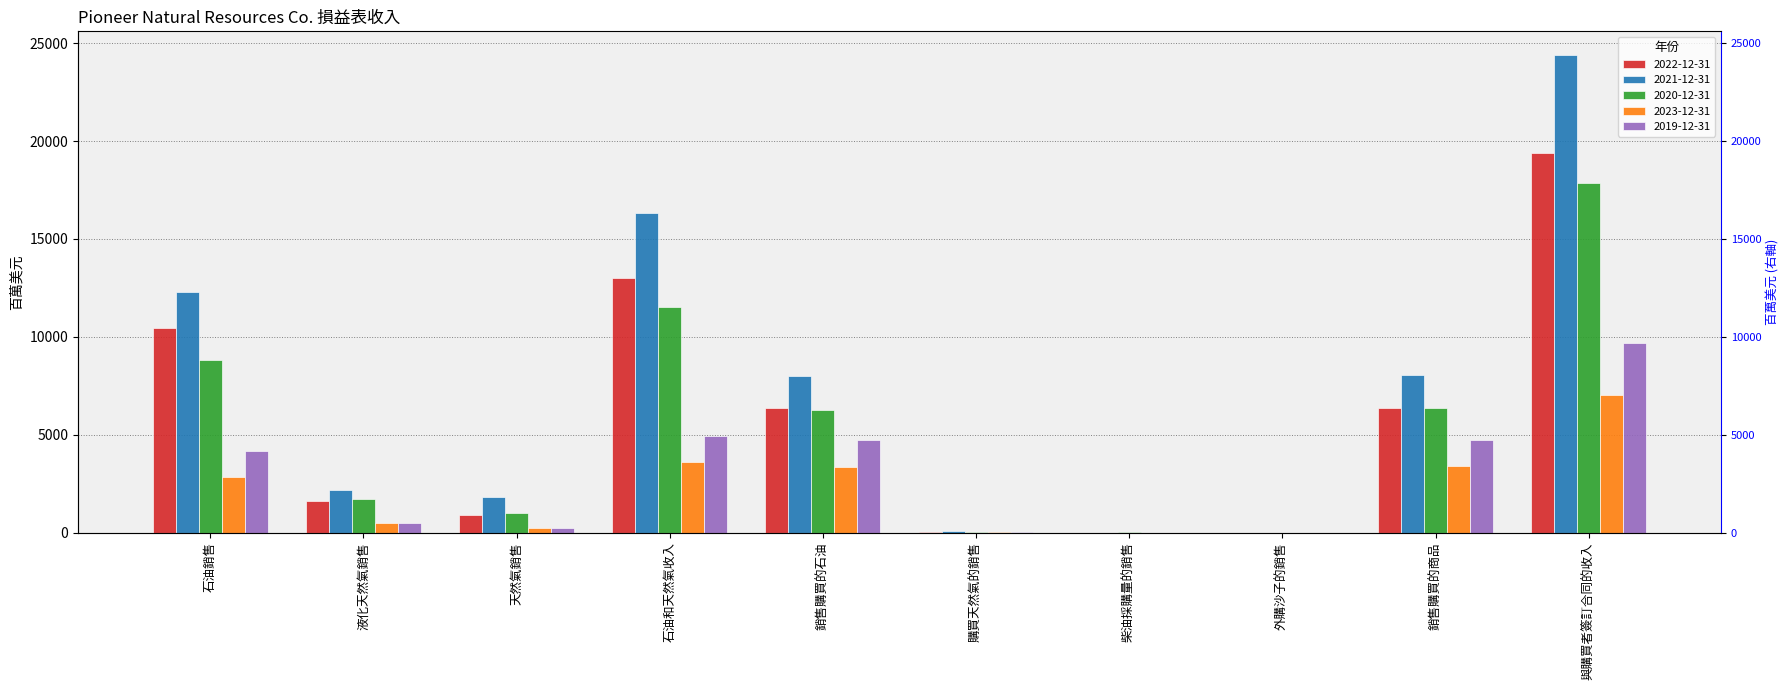

What value does the 2019-12-31 series have at 液化天然氣銷售, to the nearest 10?

510